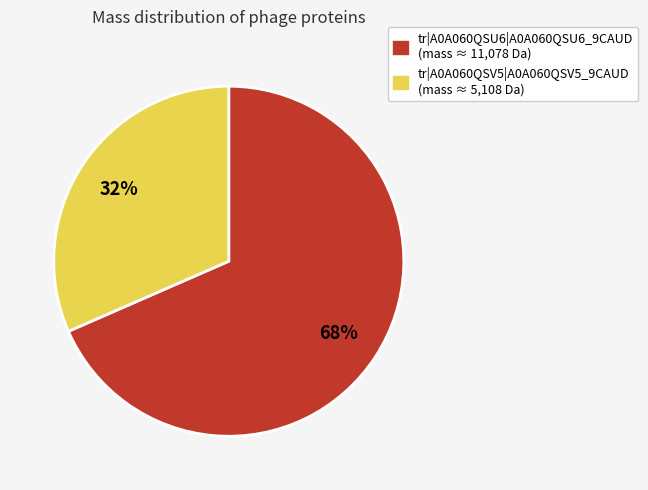

To the nearest percent, what is the average slice percentage?

50%